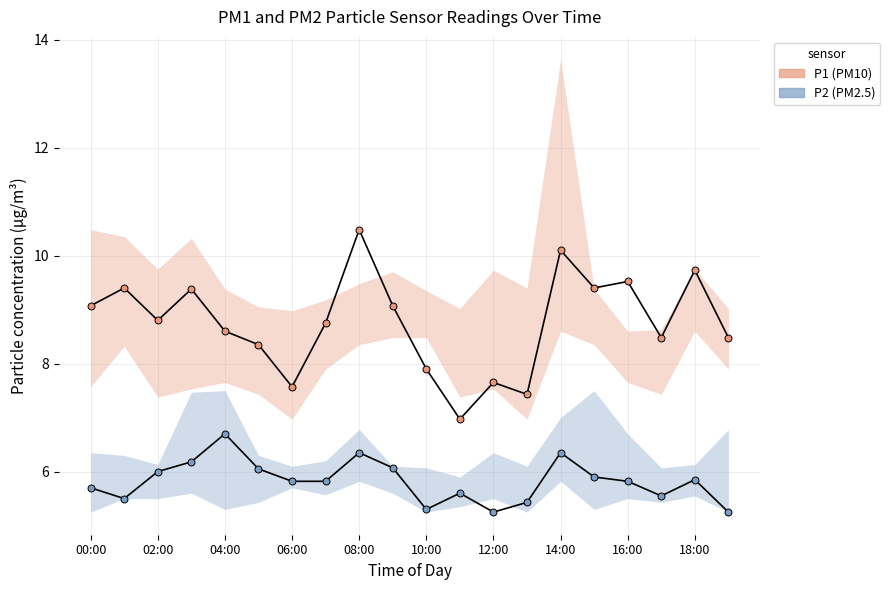

Rank the series by their maximum value, from highest to lowest.

P1 (PM10), P2 (PM2.5)